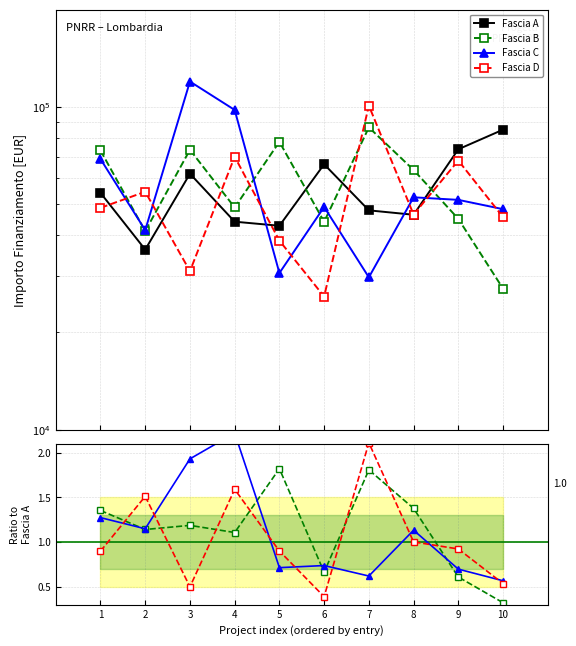

Where do Fascia C and Fascia D first cross each other?

1 and 2